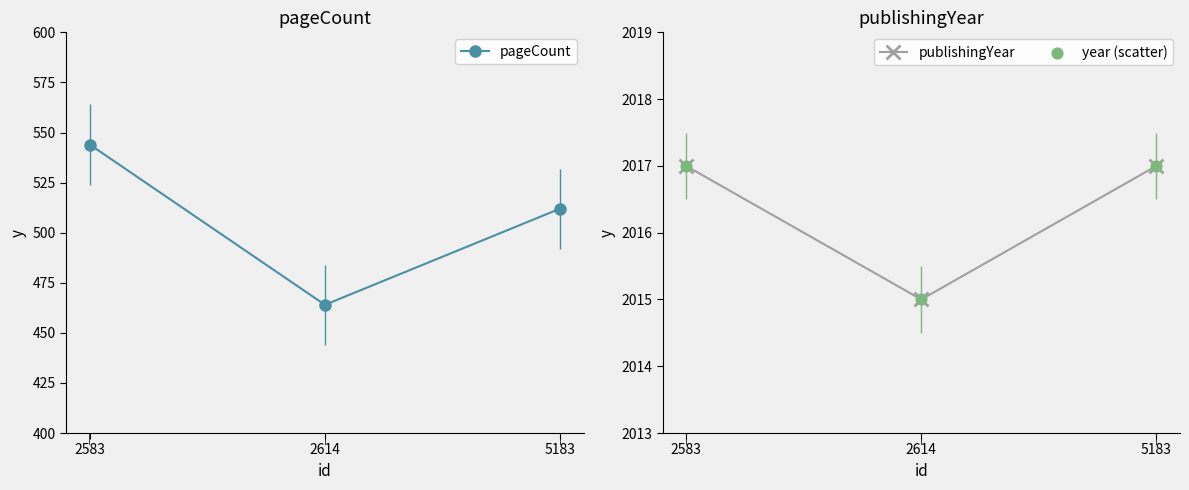

Which series has the largest Y range (max minus min)?

pageCount